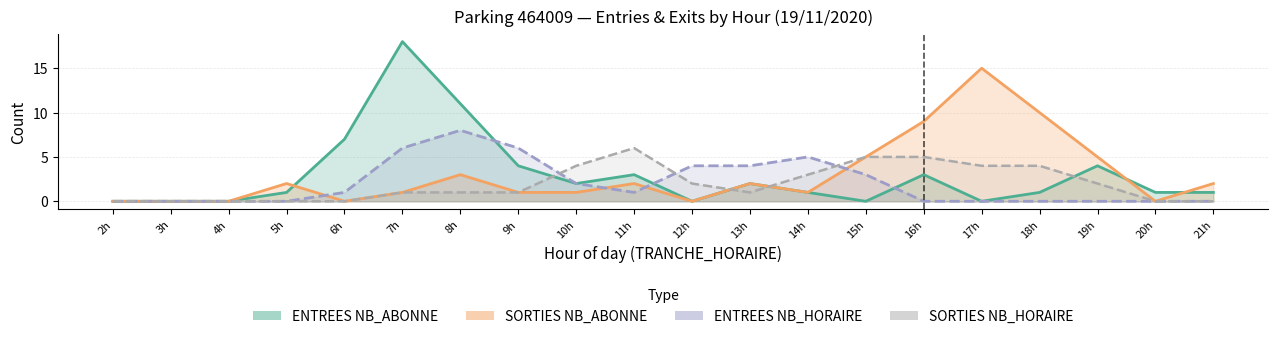

What is the label of the 6th point from the right?

16h